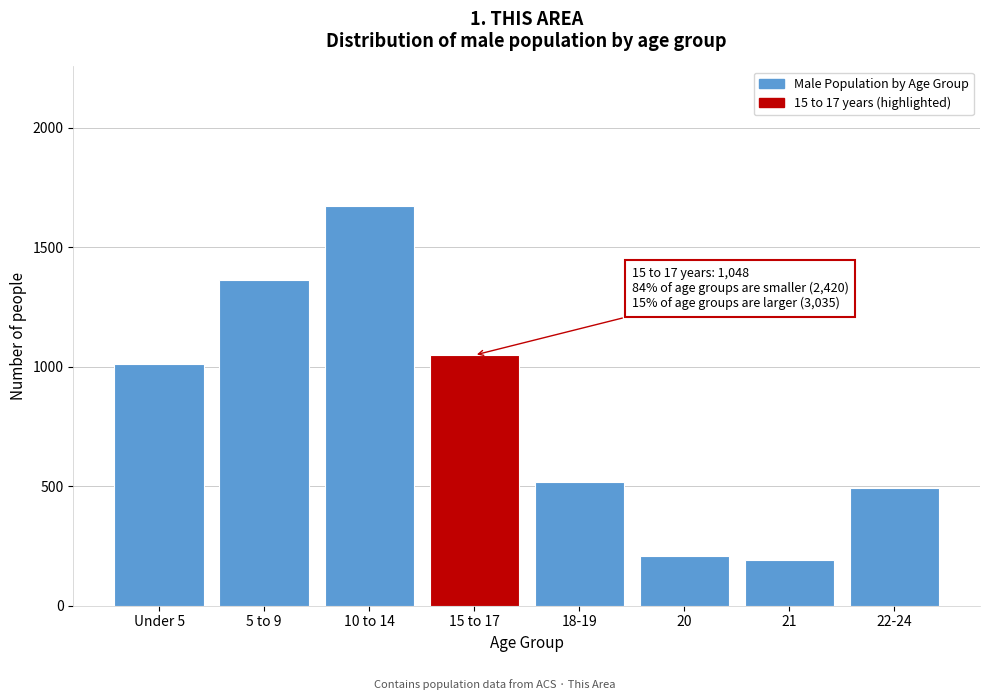

Reading left to right, transcribe all the data shown in this chart.

1013	1364	1671	1048	516	206	192	493